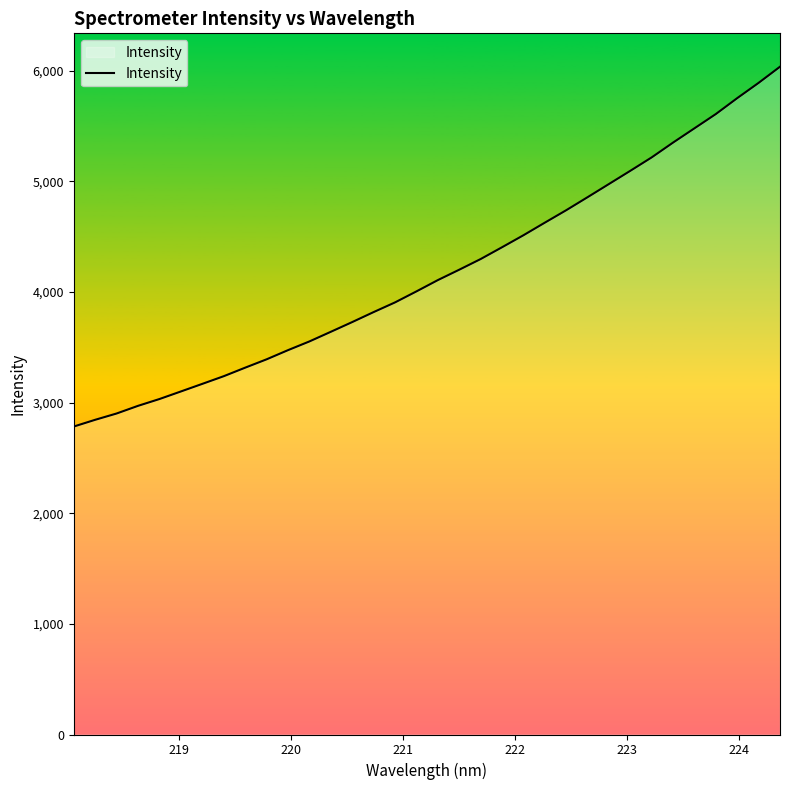

What is the smallest value displayed?

2783.0